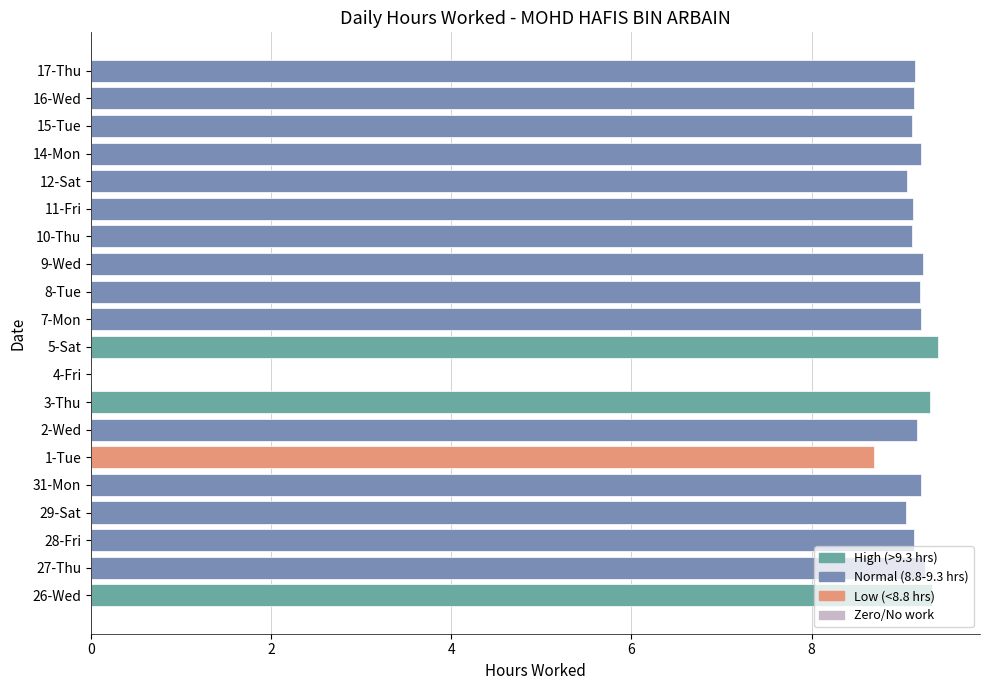

Are the bars horizontal?

Yes